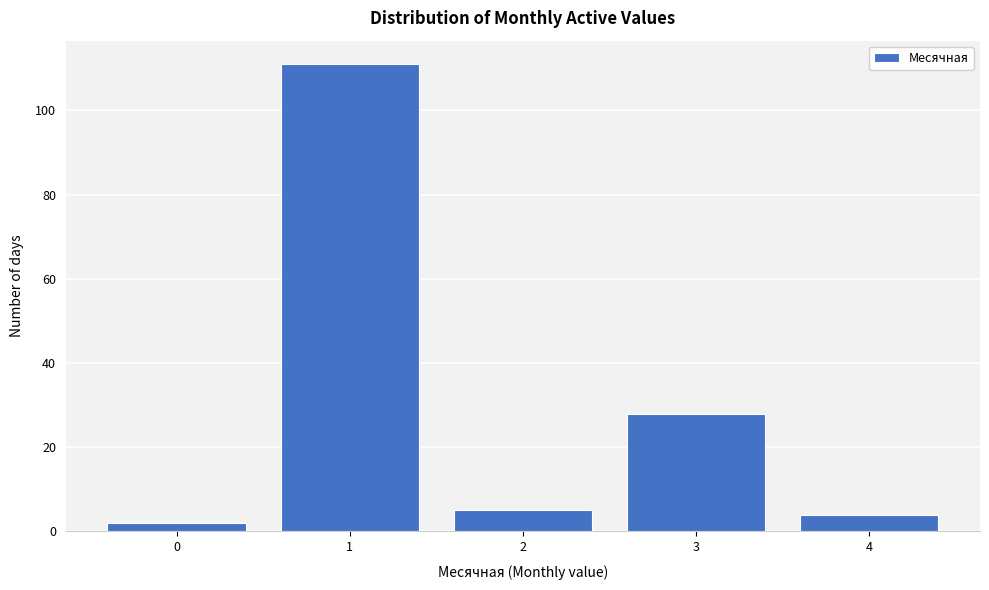

Over which range of the x-axis is the bar tallest?

0.5 to 1.5